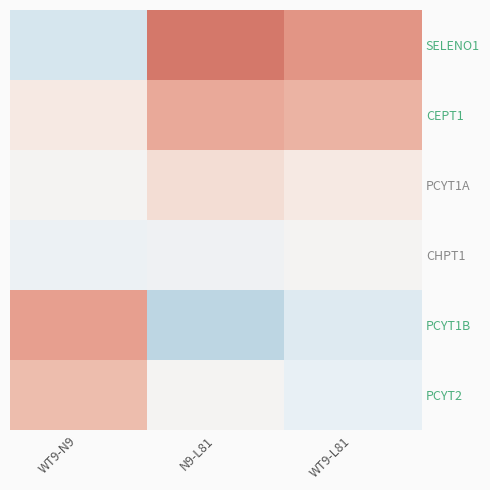

What is the difference between the highest and lowest values at N9-L81?

2.1